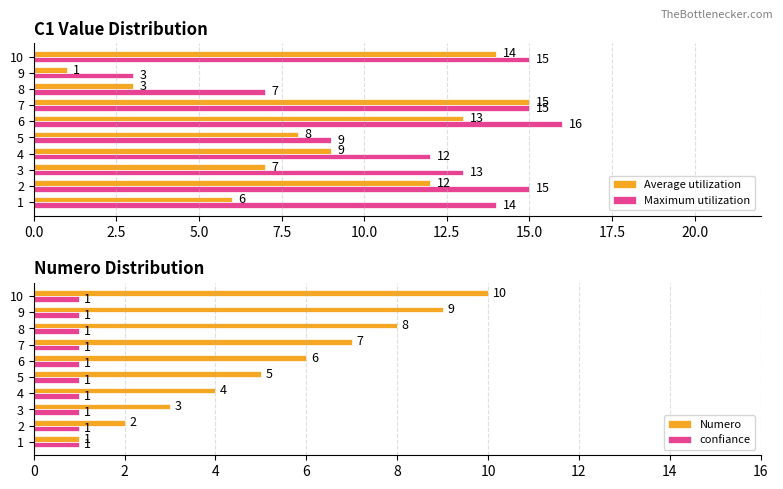

What is the difference between the maximum and minimum values in the Numero series?

9